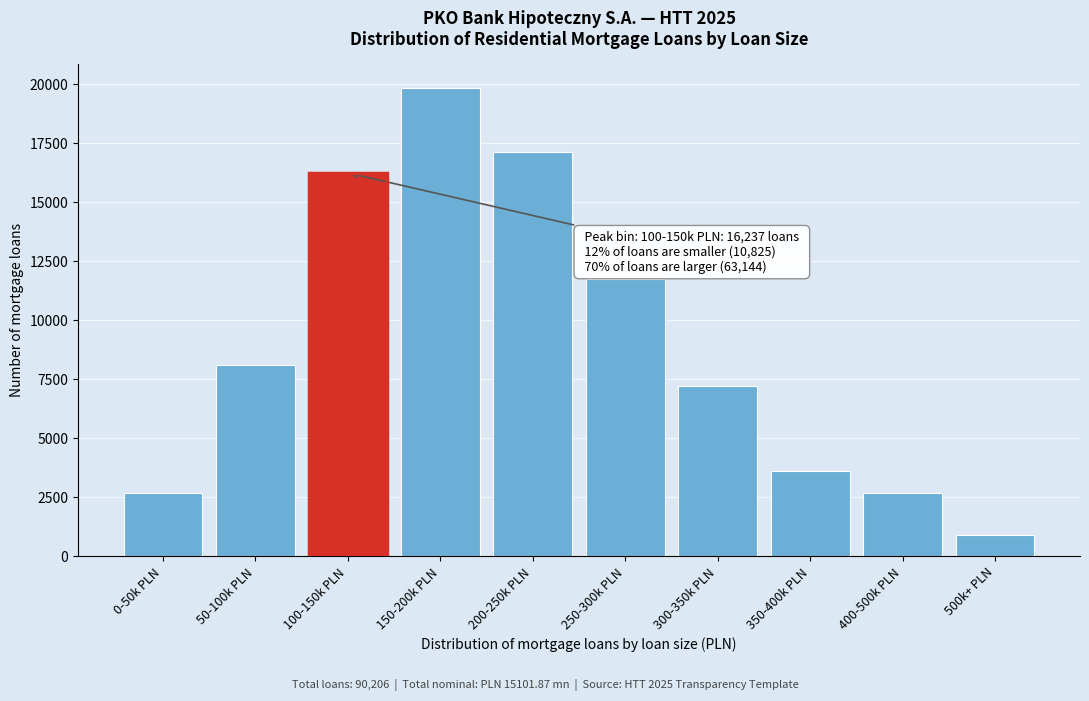

Reading right to left, extract all data points from this chart.

903	2706	3608	7216	11727	17139	19845	16237	8119	2706